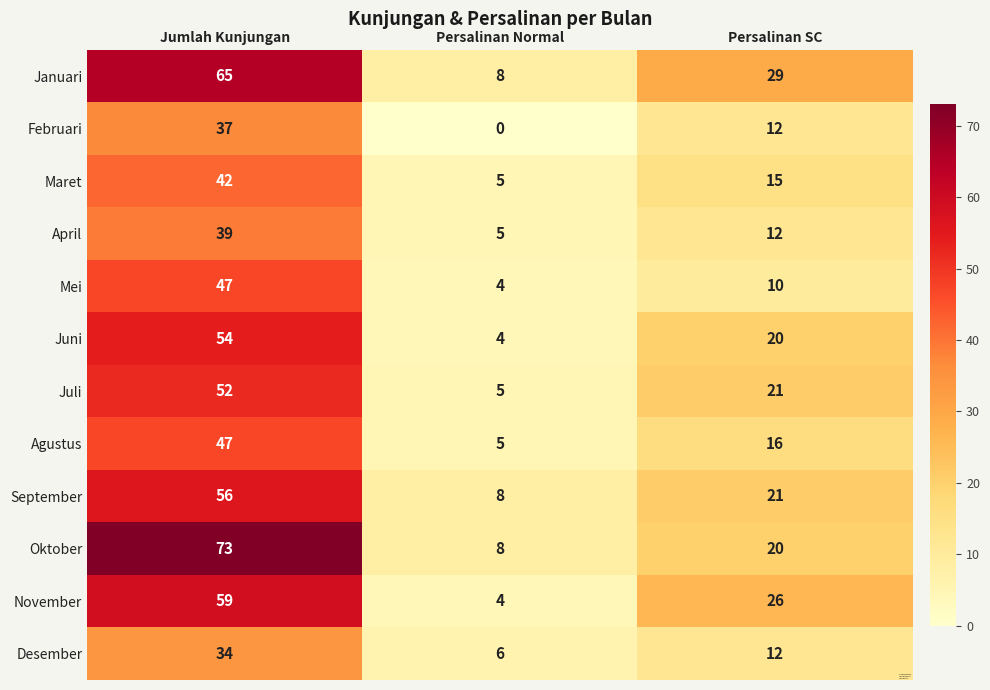

Which category has the highest value across all series?

Jumlah Kunjungan